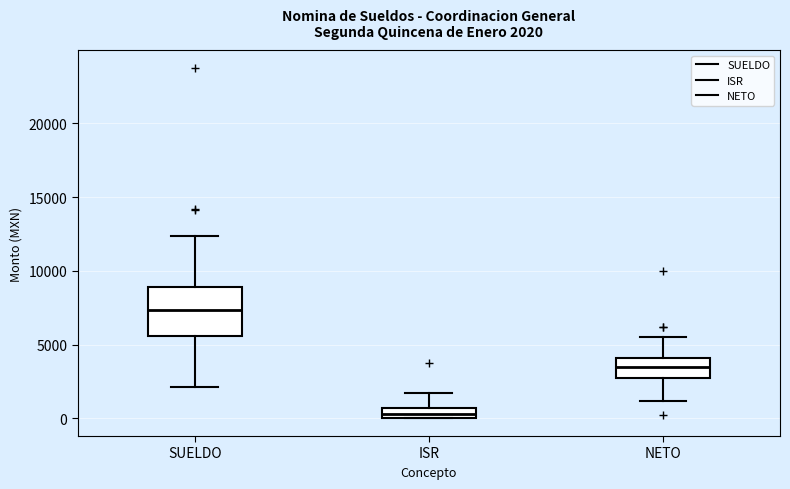

Which box has the highest median line?

SUELDO